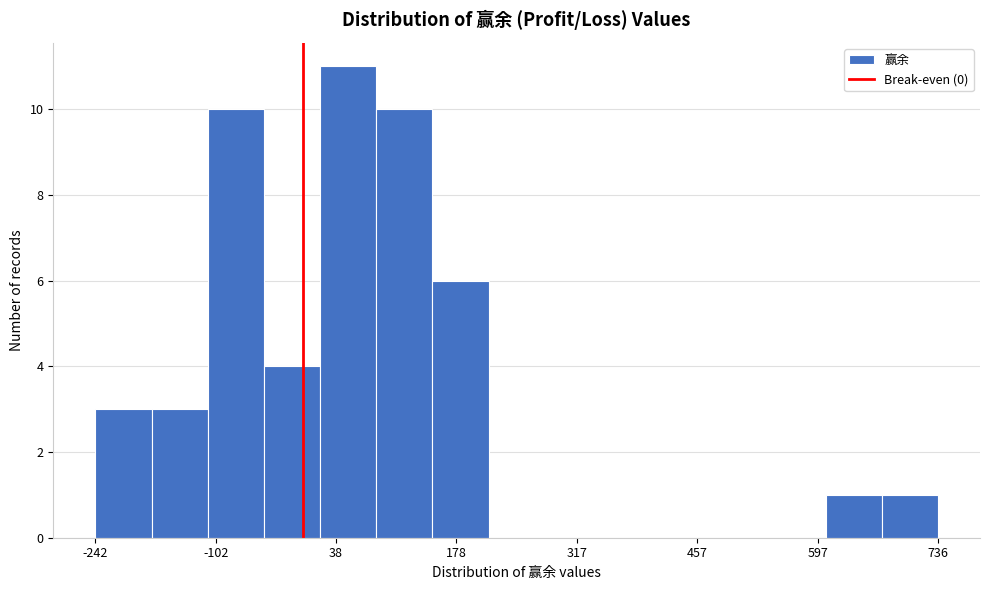

Around what value on the x-axis is the tallest bar? Give the approximate position of its centre, as read against the axis.

60